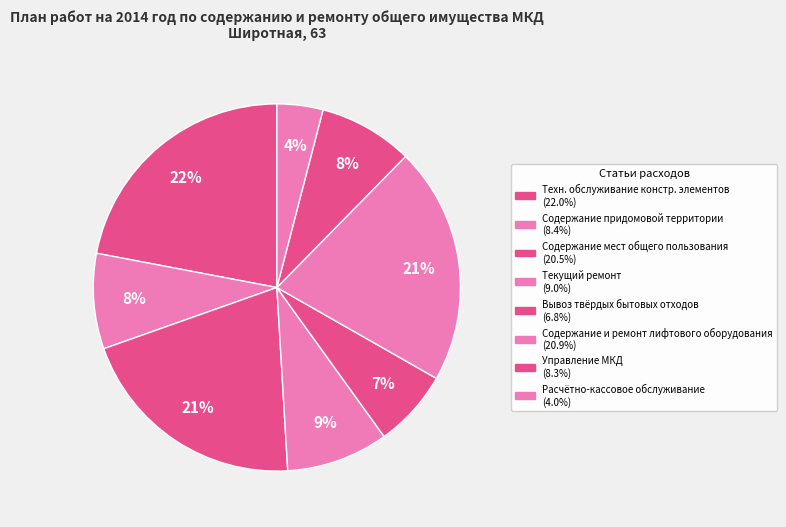

Which category has the smallest portion of the pie?

Расчетно-кассовое обслуживание